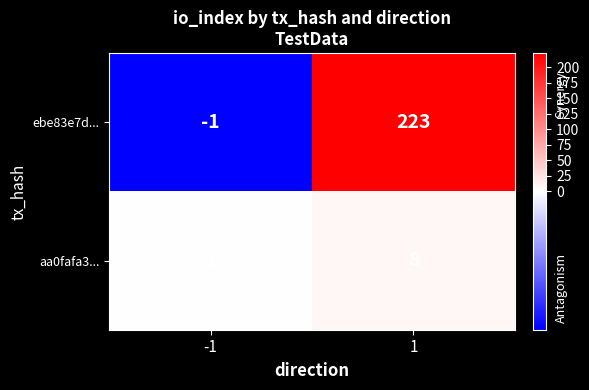

Which series has the largest total across all categories?

ebe83e7d...